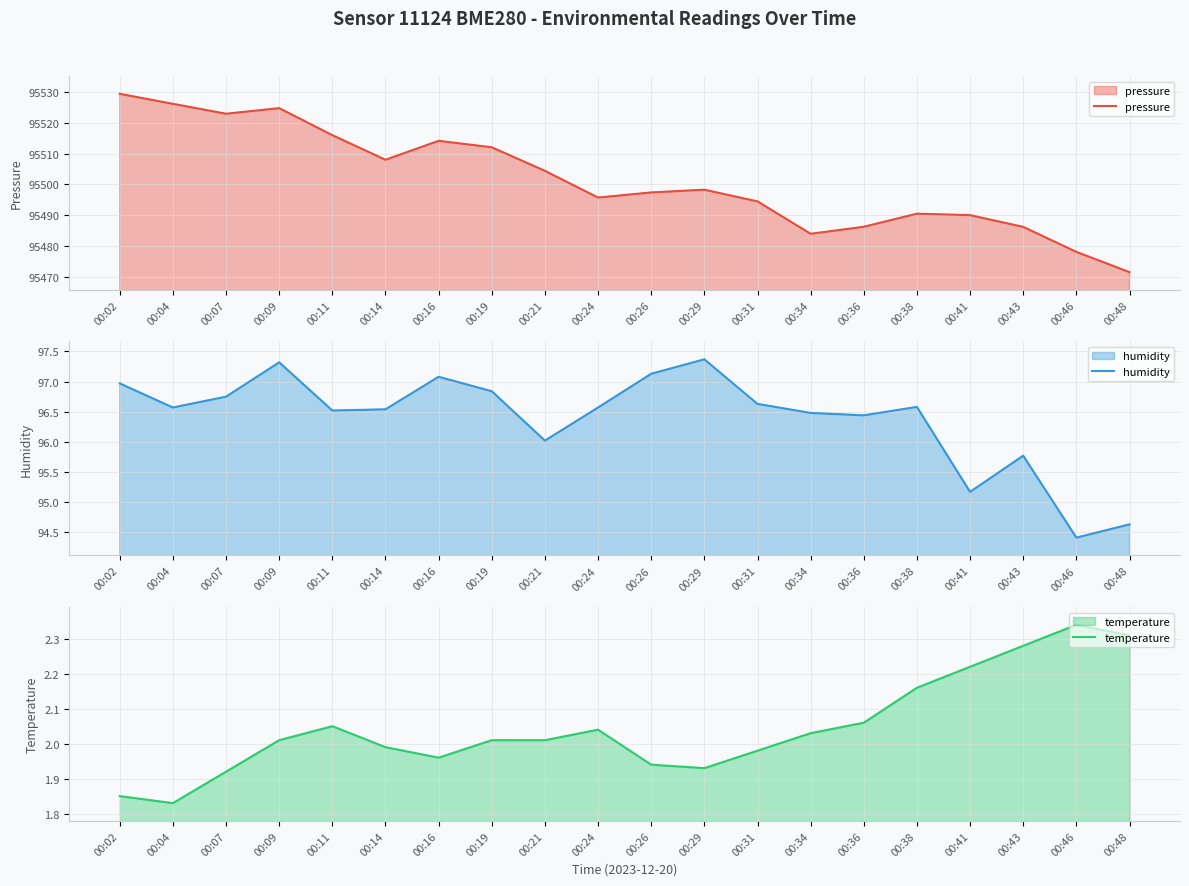

Which series has the largest total across all categories?

pressure